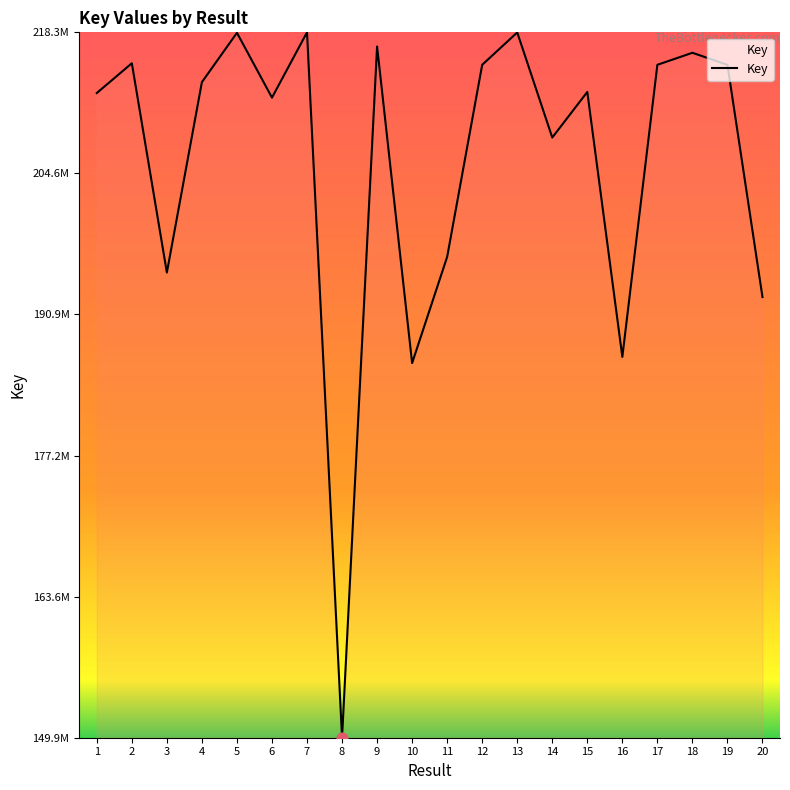

Is this an area chart (filled region under the line)?

Yes